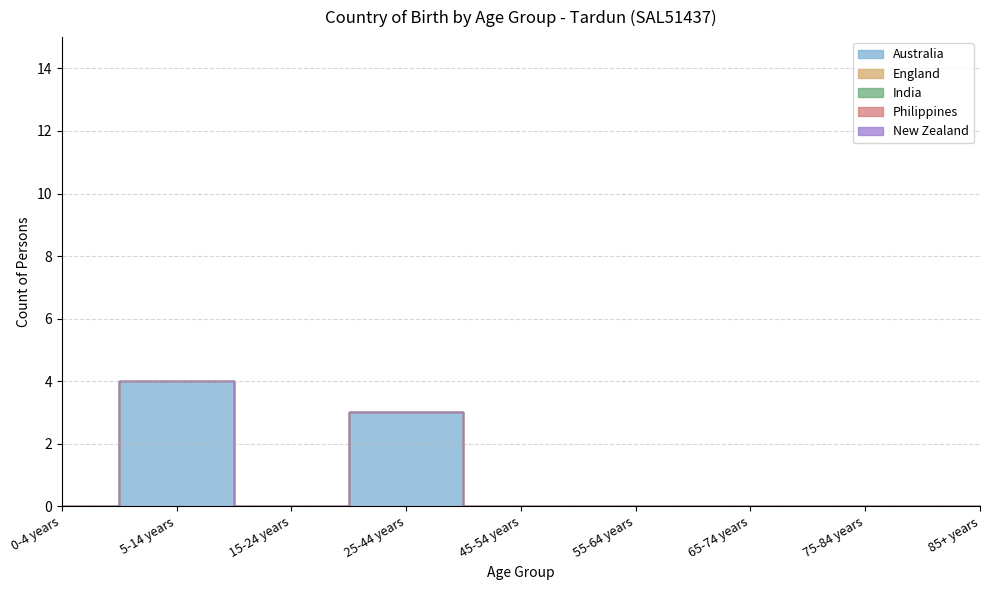

Is the value of Philippines at 65-74 years greater than the value of India at 65-74 years?

No